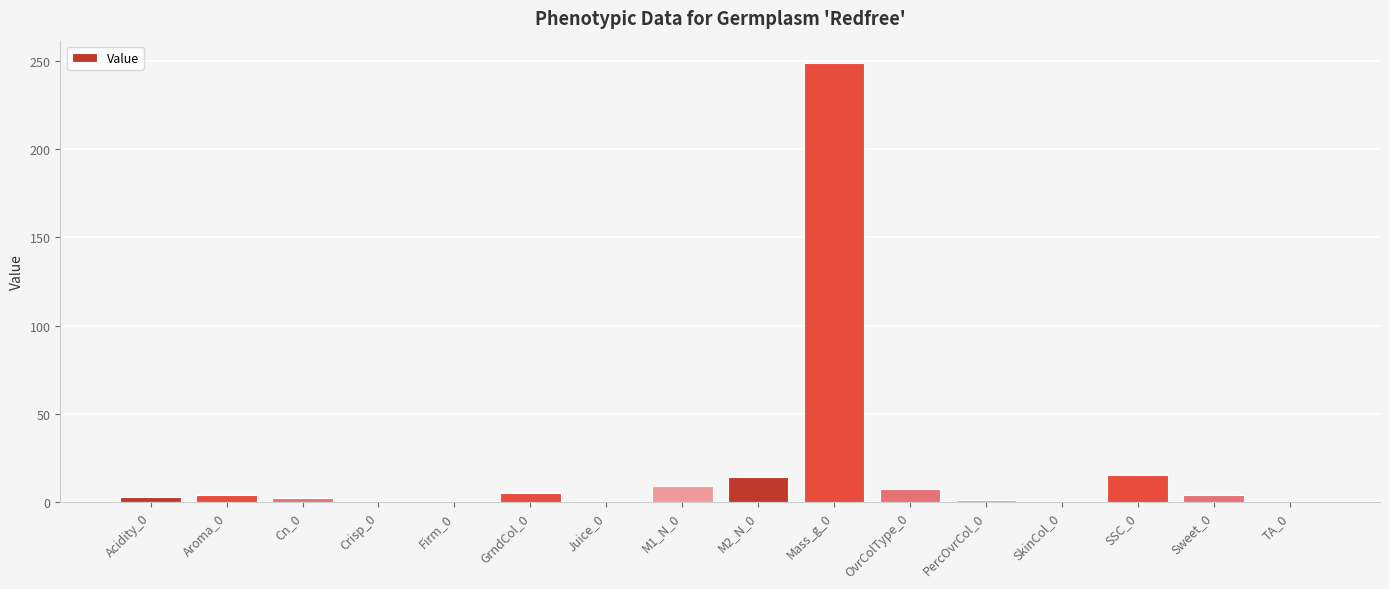

Is it true that the value at Crisp_0 is -111.5?

False